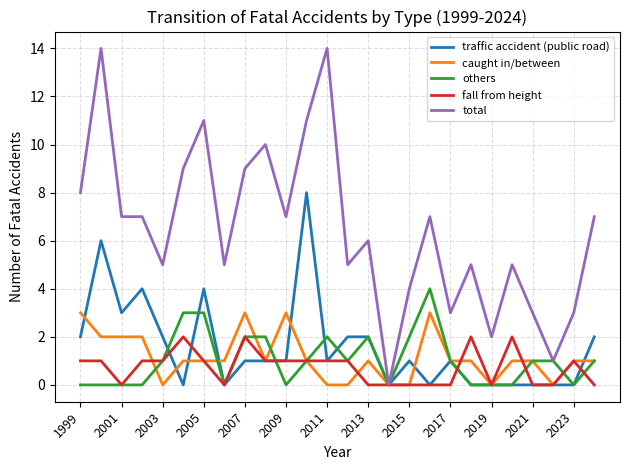

Which series has the largest total across all categories?

total